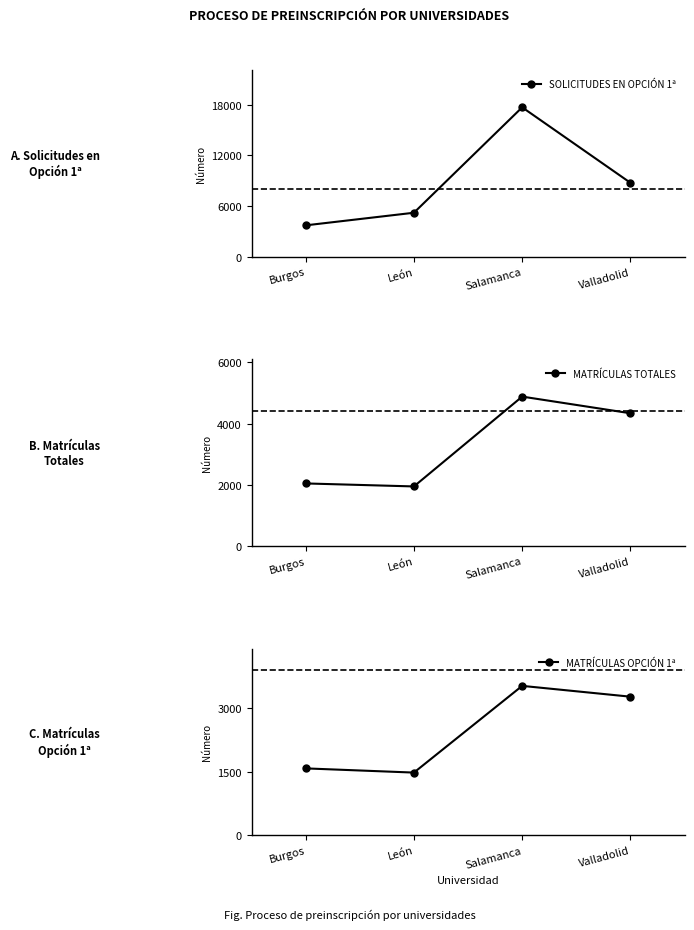

What is the maximum value shown in the chart?

17674